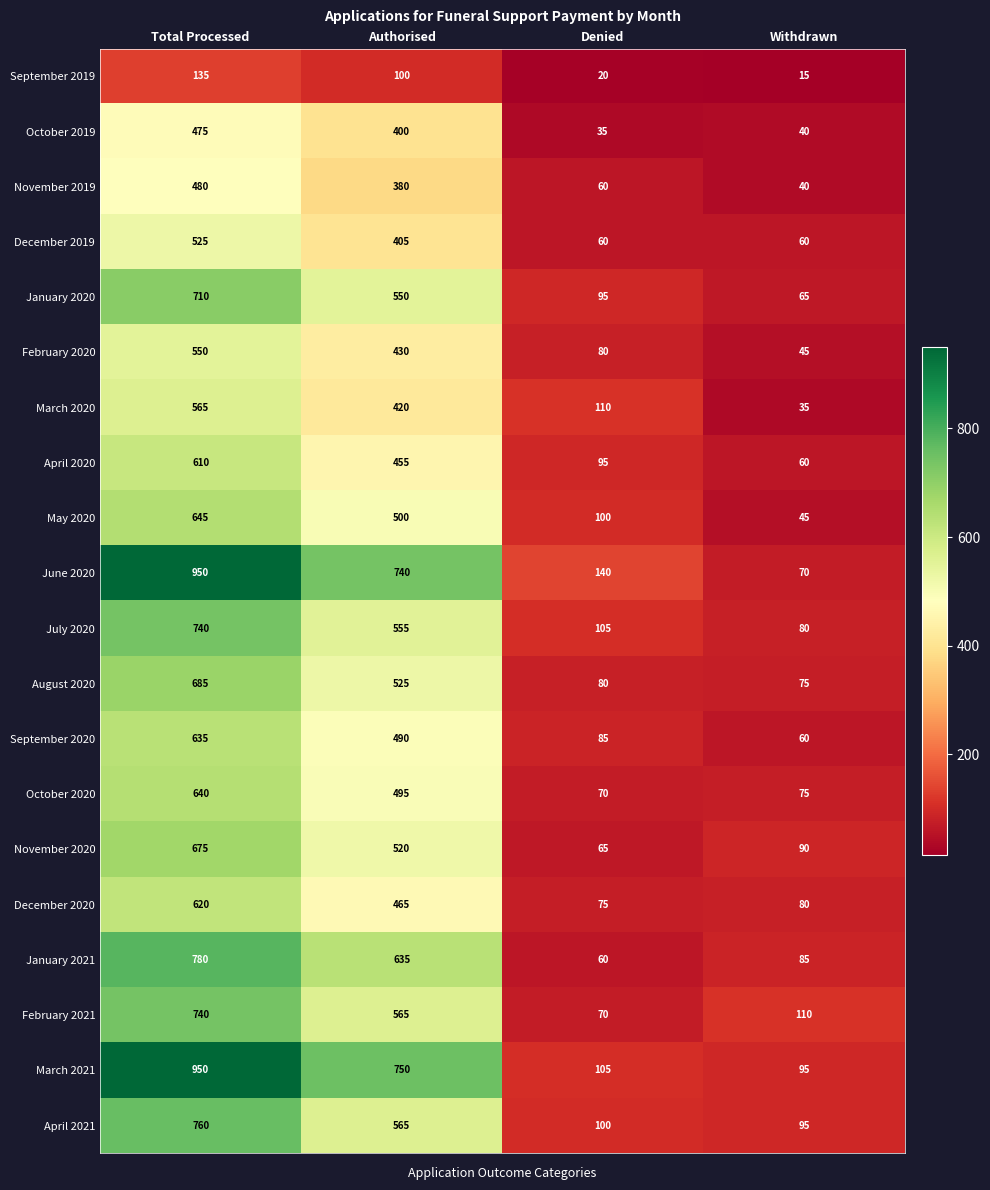

Read the April 2020 value at Authorised, to the nearest 50.

450